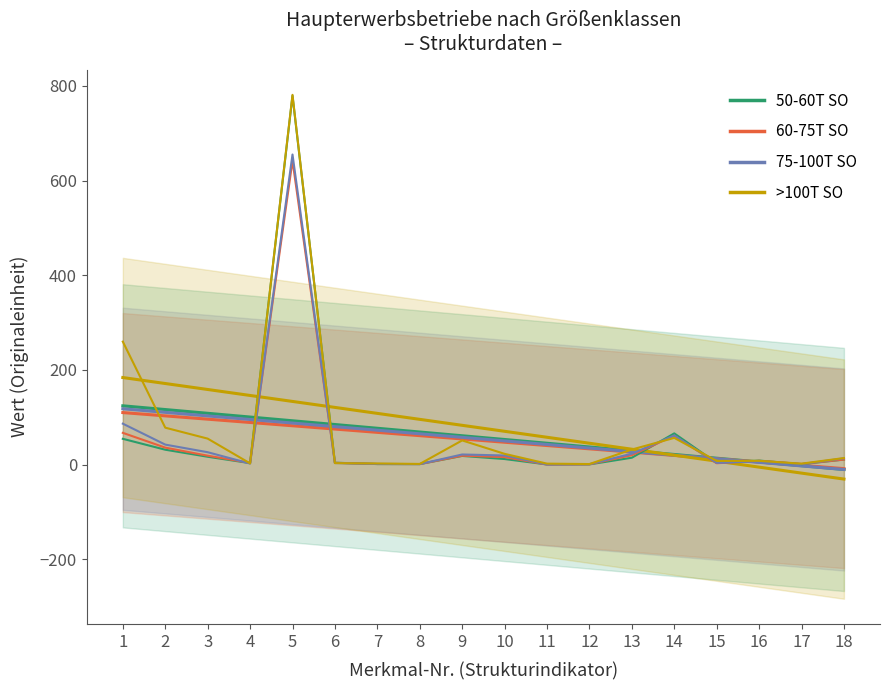

What is the difference between the second highest and minimum values in the 60-75T SO series?

67.0